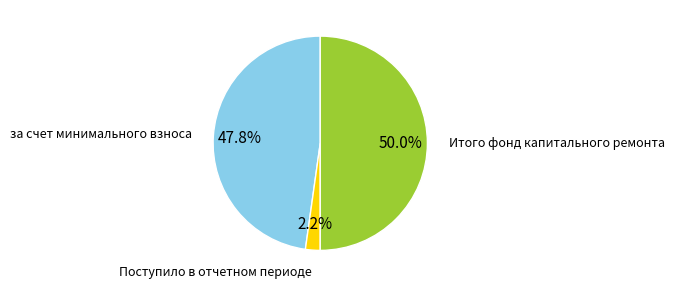

To the nearest percent, what is the difference between the largest and smallest slice percentages?

48%